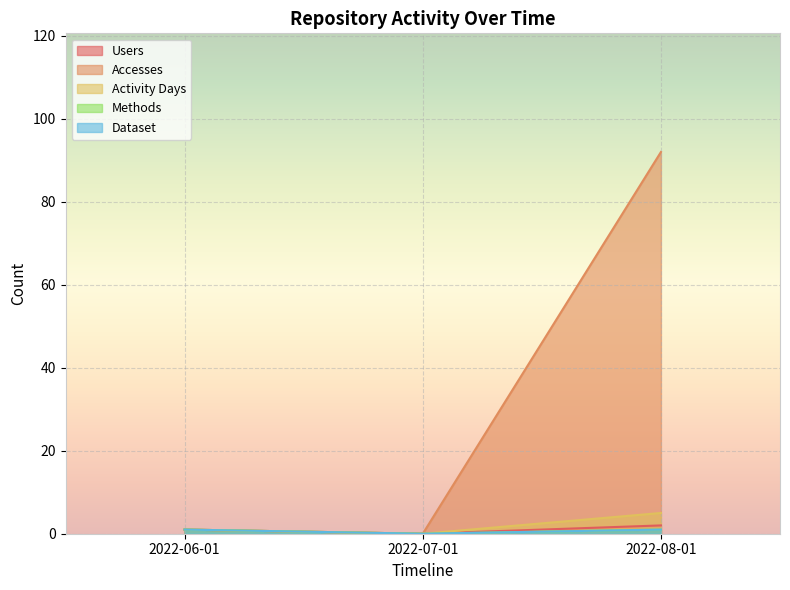

Which has a higher value, 2022-07-01 or 2022-08-01?

2022-08-01